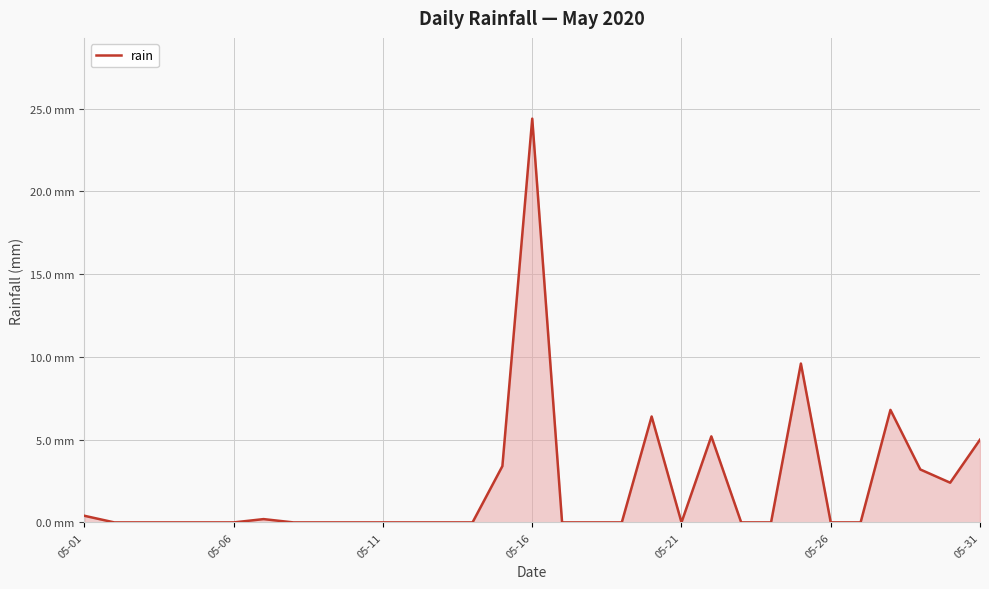

Does the chart display data point markers on the line(s)?

No